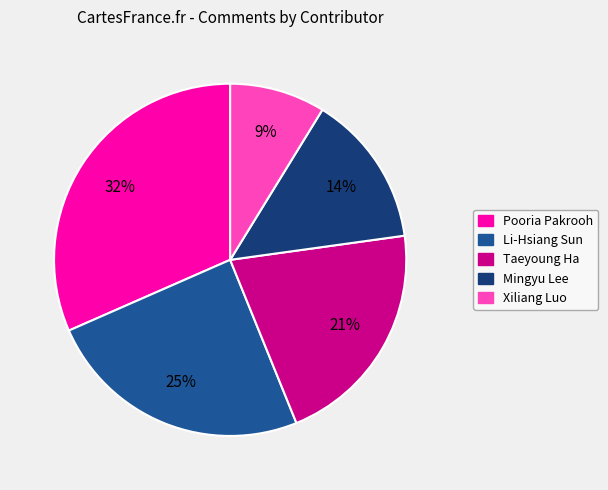

True or false: Pooria Pakrooh accounts for 32% of the total.

True